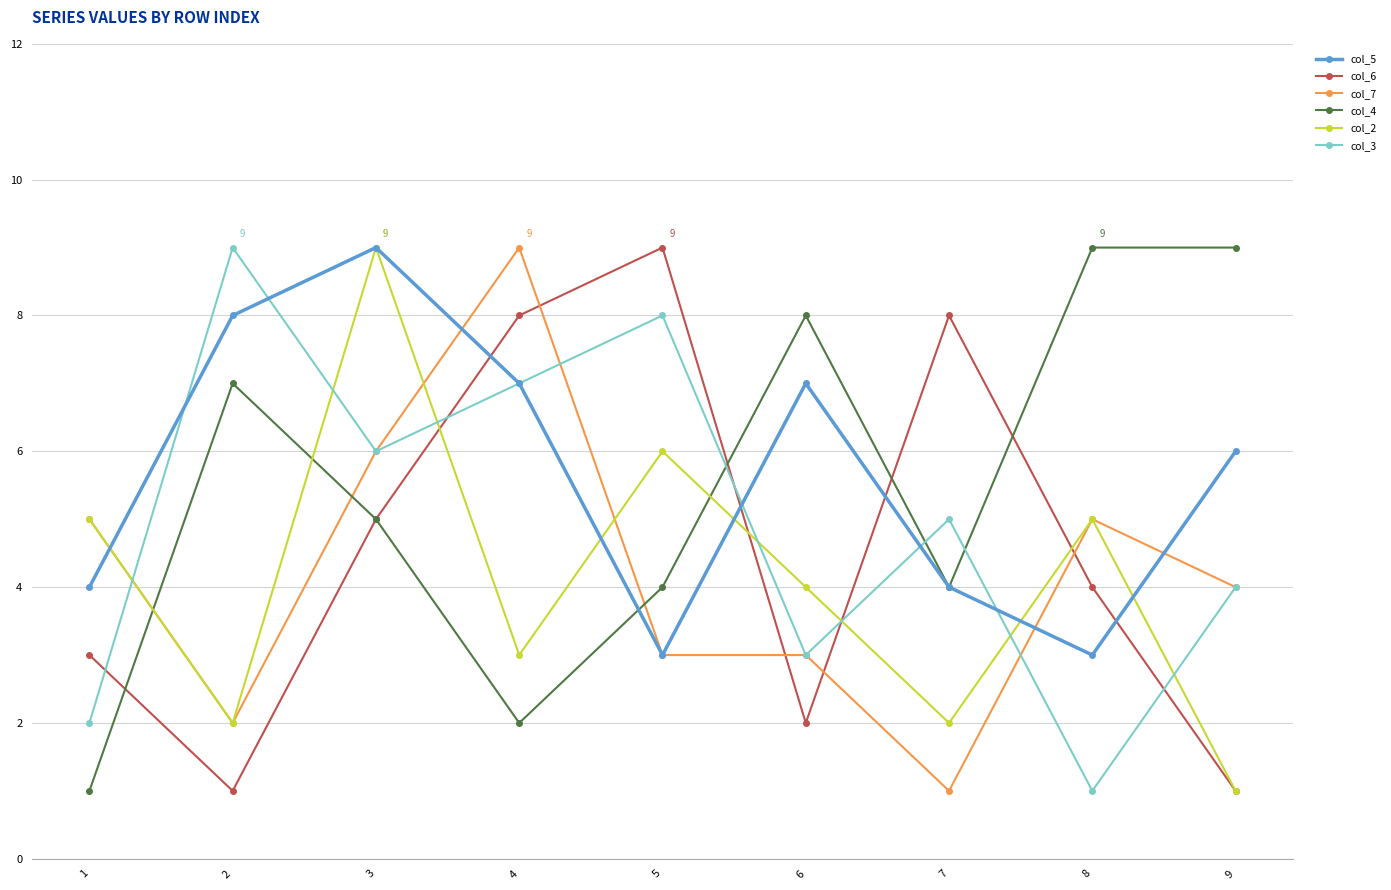

What is the value of the col_6 point at the 2nd from the left?

1